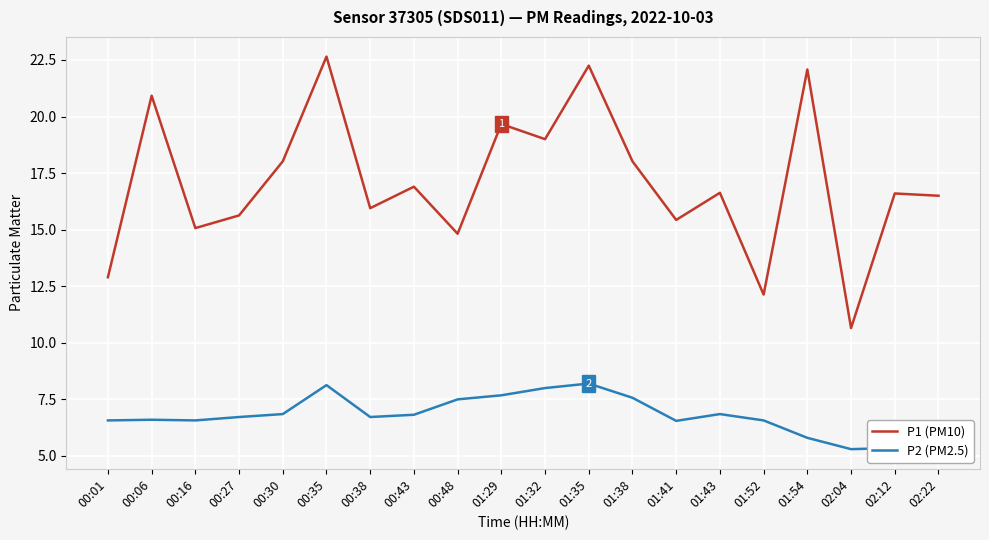

At which label does P2 (PM2.5) first exceed 6?

00:01